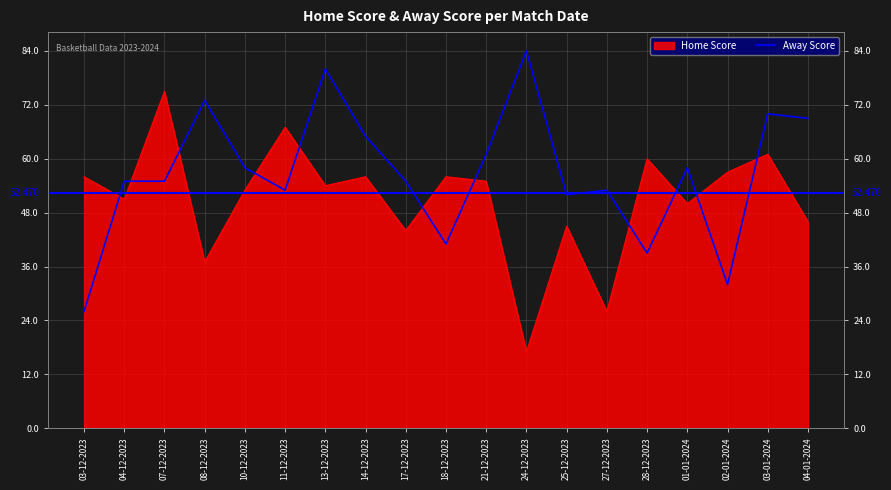

Which has a higher value, 13-12-2023 or 04-01-2024?

13-12-2023